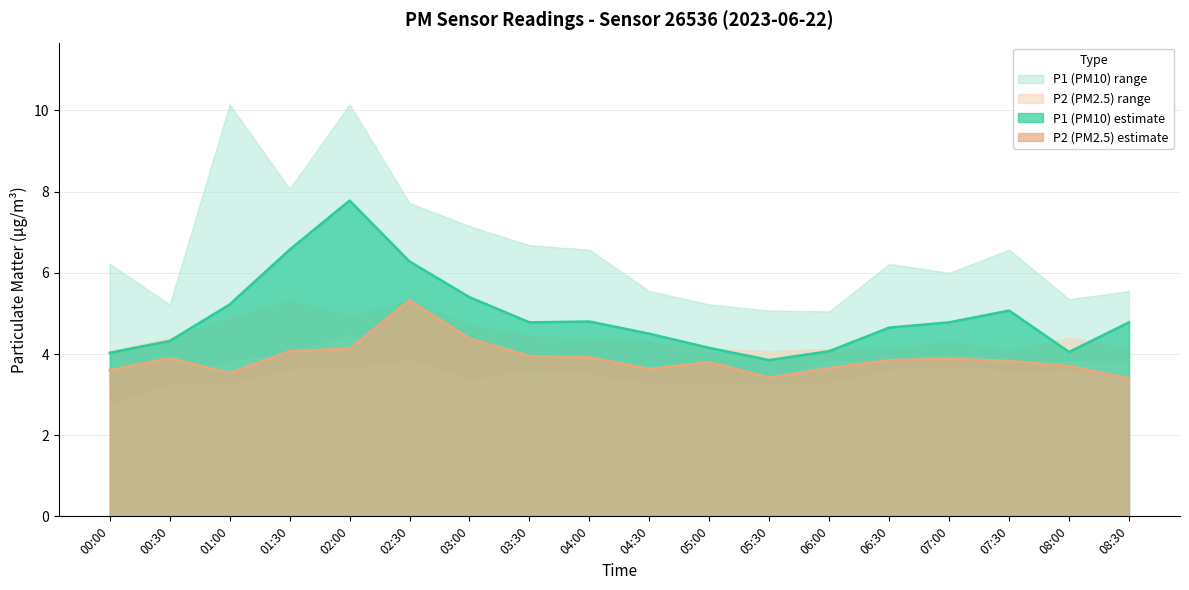

True or false: P1 and P2_lower intersect in this chart.

False